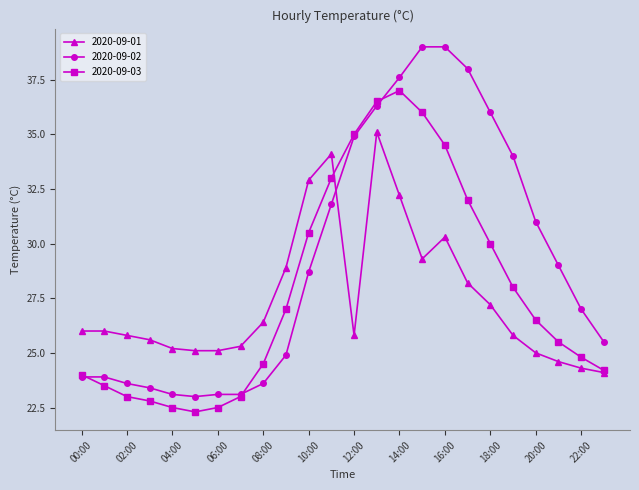

What is the difference between the second highest and minimum values in the 2020-09-01 series?

10.0